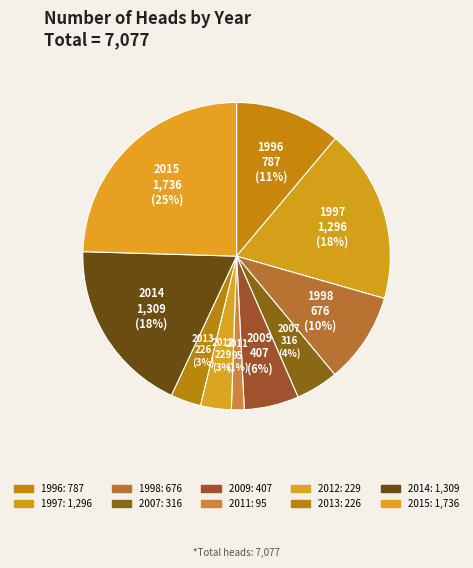

Is it true that 2012 is 3% of the pie?

True